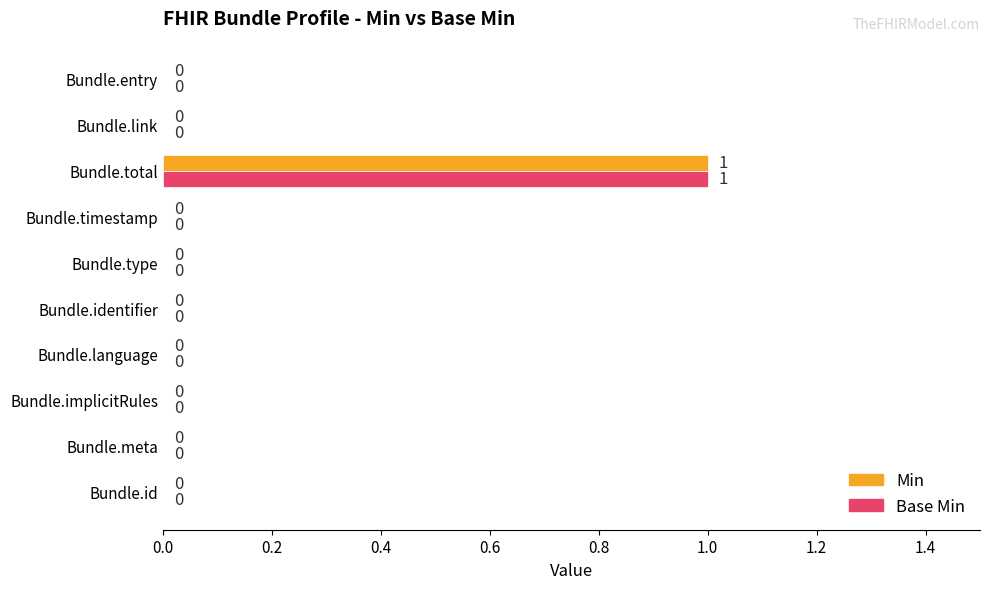

Is it true that Base Min equals -1 at Bundle.language?

False